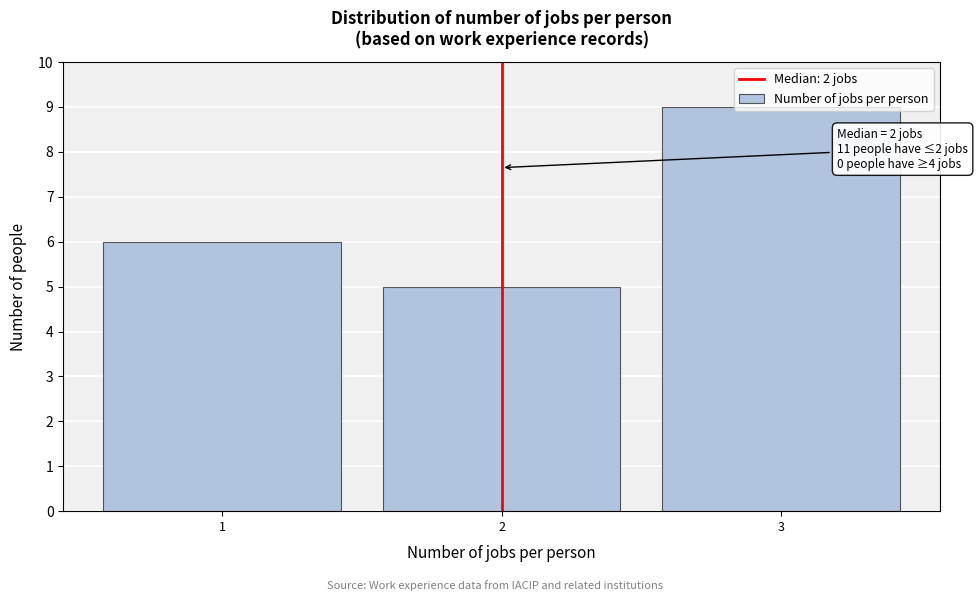

Over which range of the x-axis is the bar tallest?

2.5 to 3.5